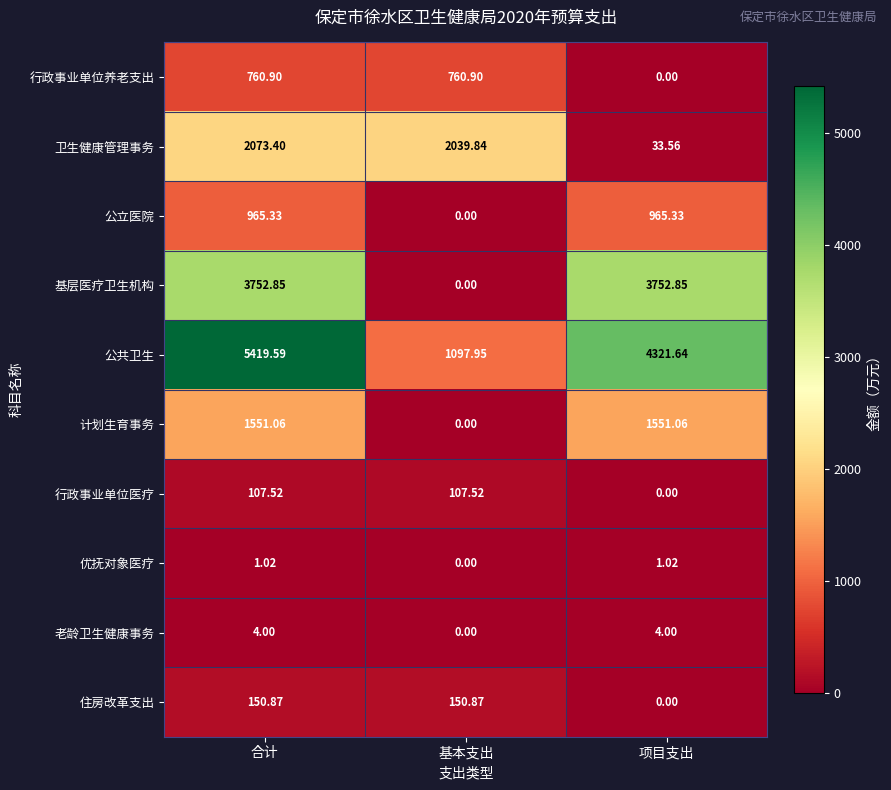

At which category is the sum across all series the highest?

合计